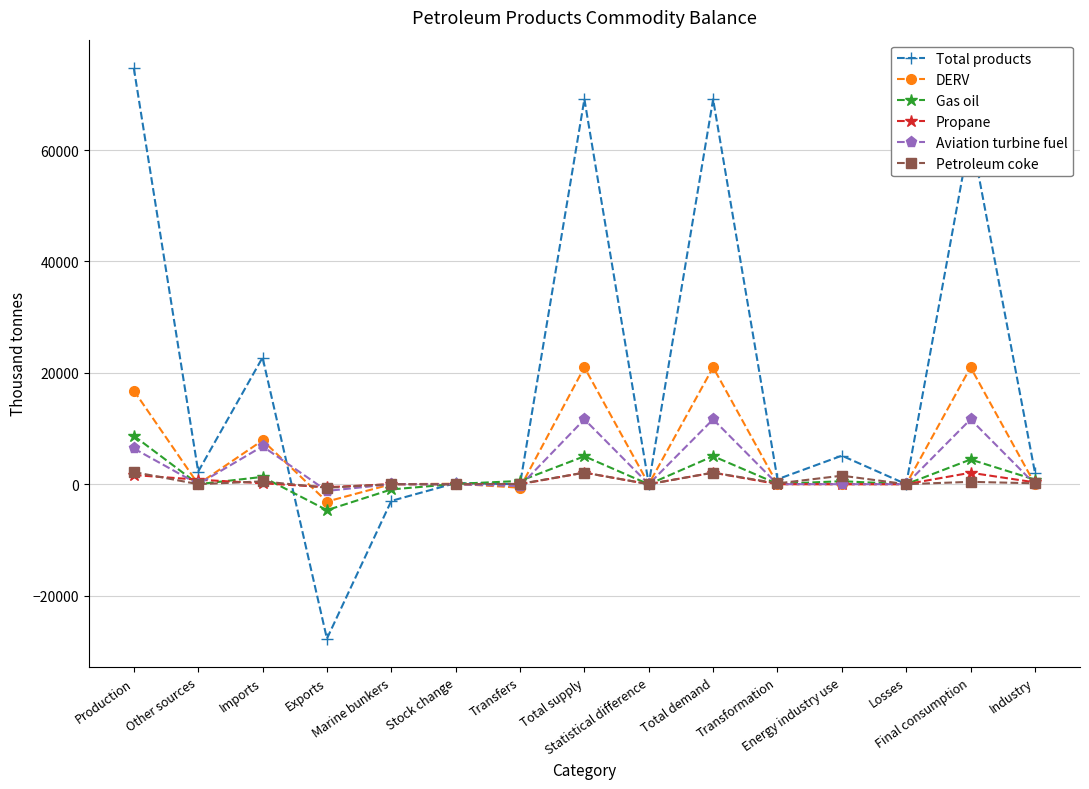

What is the maximum value shown in the chart?

74711.4